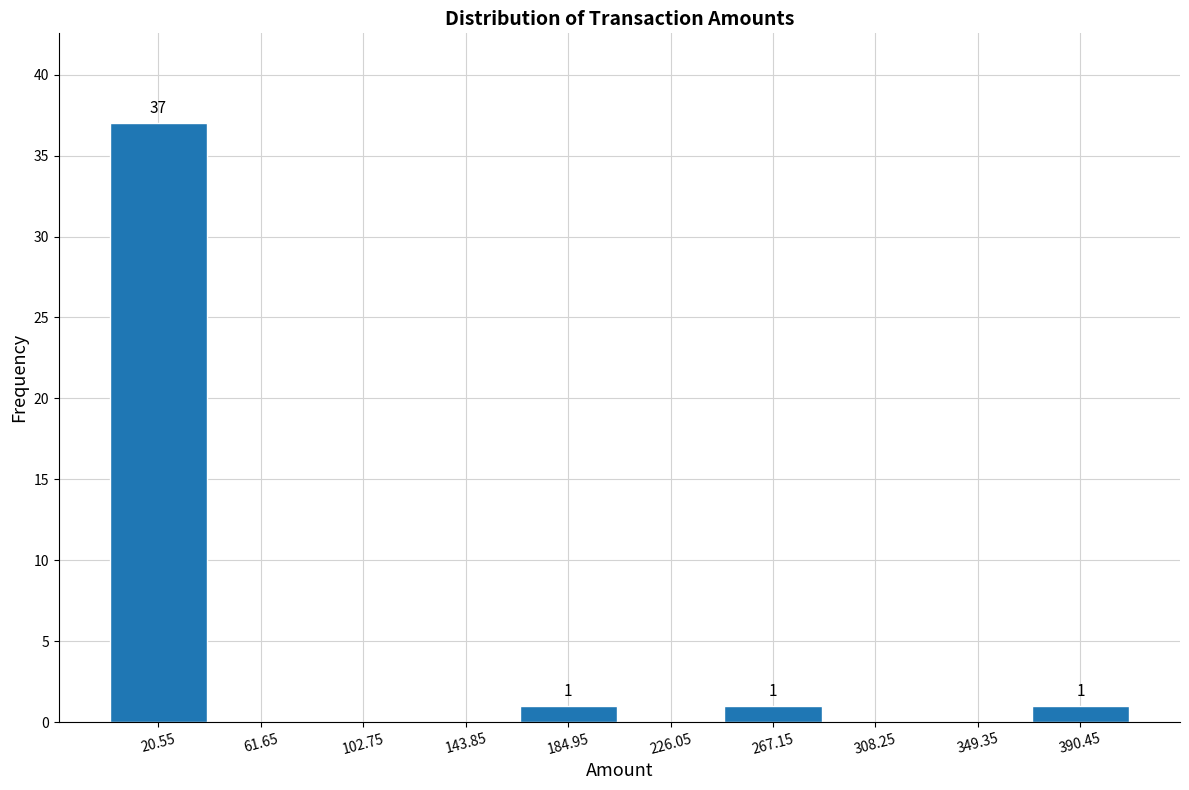

Which range on the x-axis has the tallest bar?

0 to 40